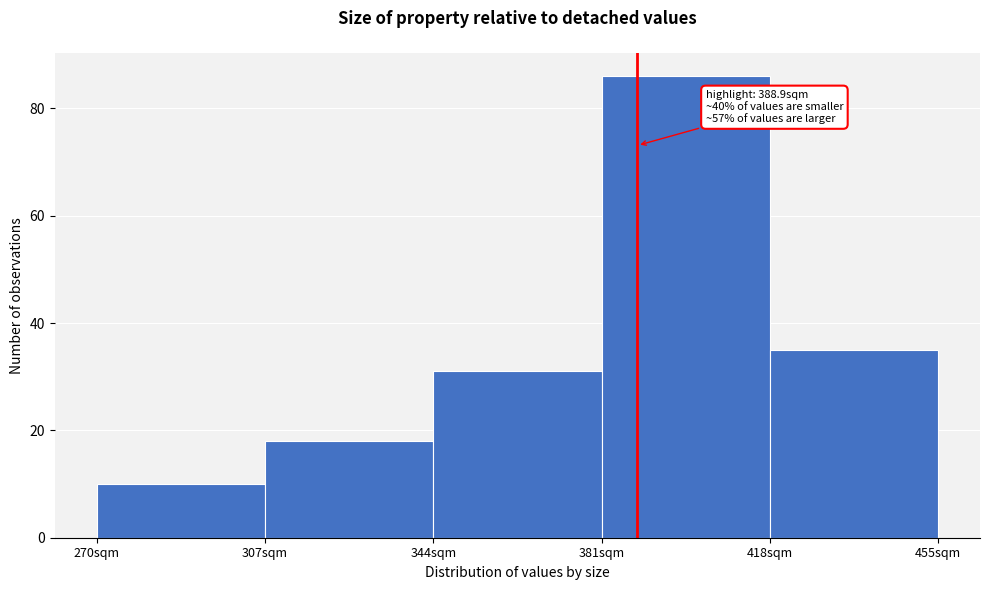

Over which range of the x-axis is the bar tallest?

381 to 418